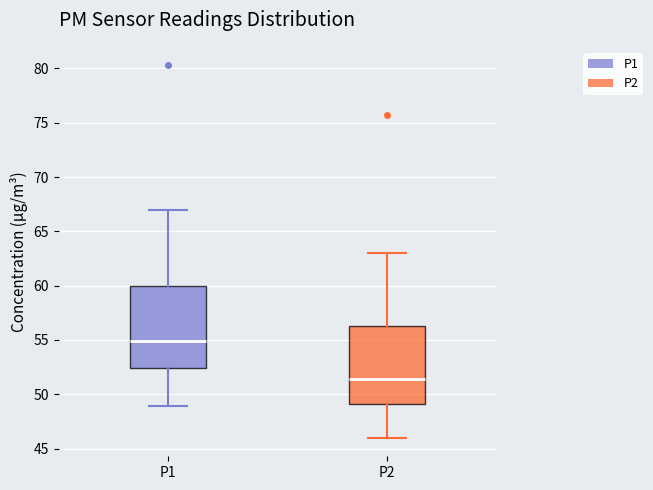

Reading left to right, read every box against the y-axis: the position of its median line, the range the box covers, and the ends of its whiskers. The values are not printed on the chart, so give them approximately, as read against the axis.

P1: median 55.0, box 52.5 to 60.0, whiskers 49.0 to 67.0
P2: median 51.5, box 49.0 to 56.5, whiskers 46.0 to 63.0